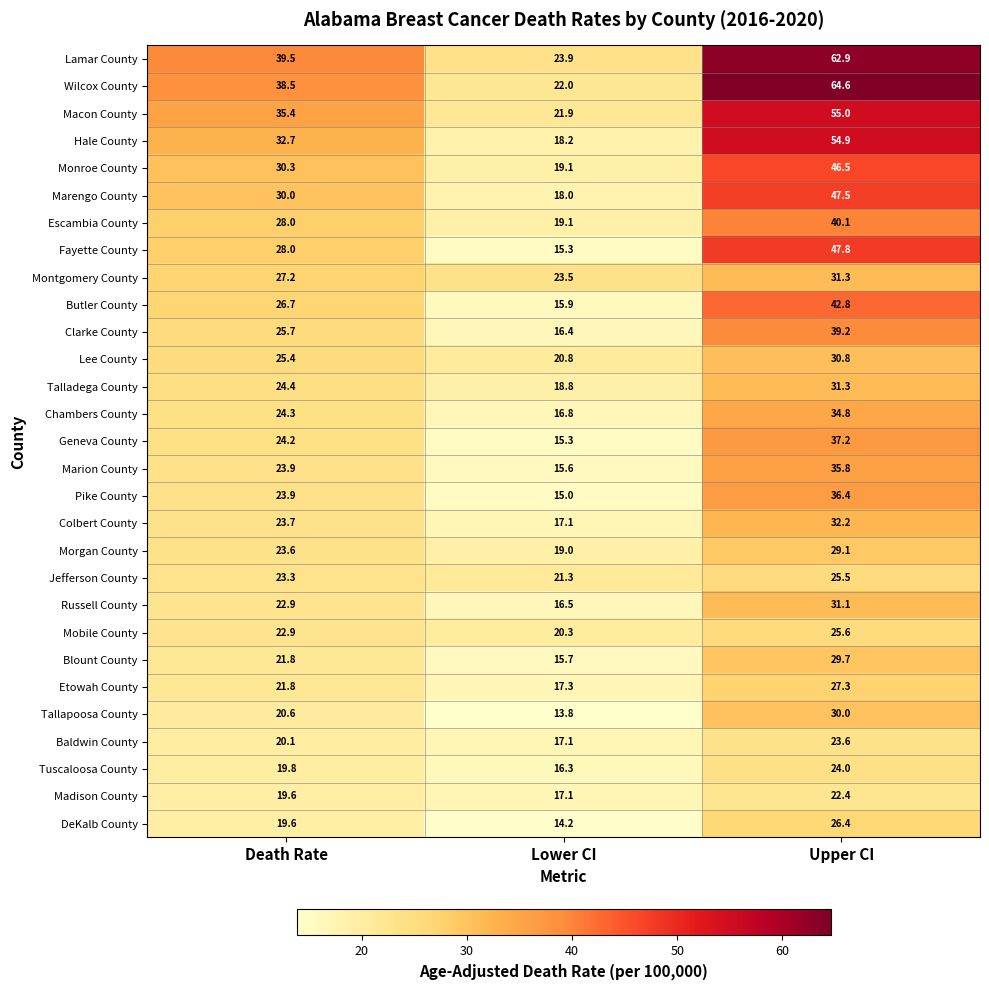

Count the number of data series in this chart.

29